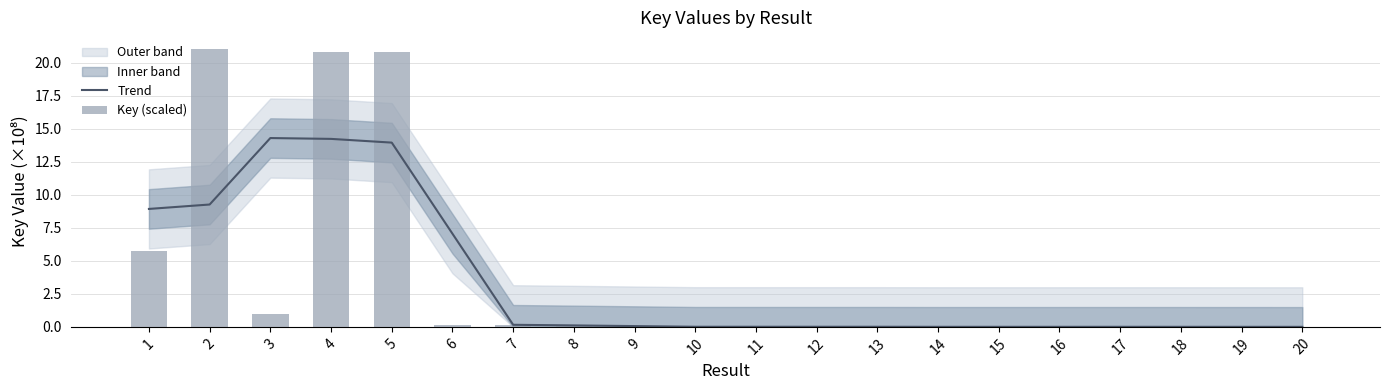

Read the Trend value at 2.

9.3